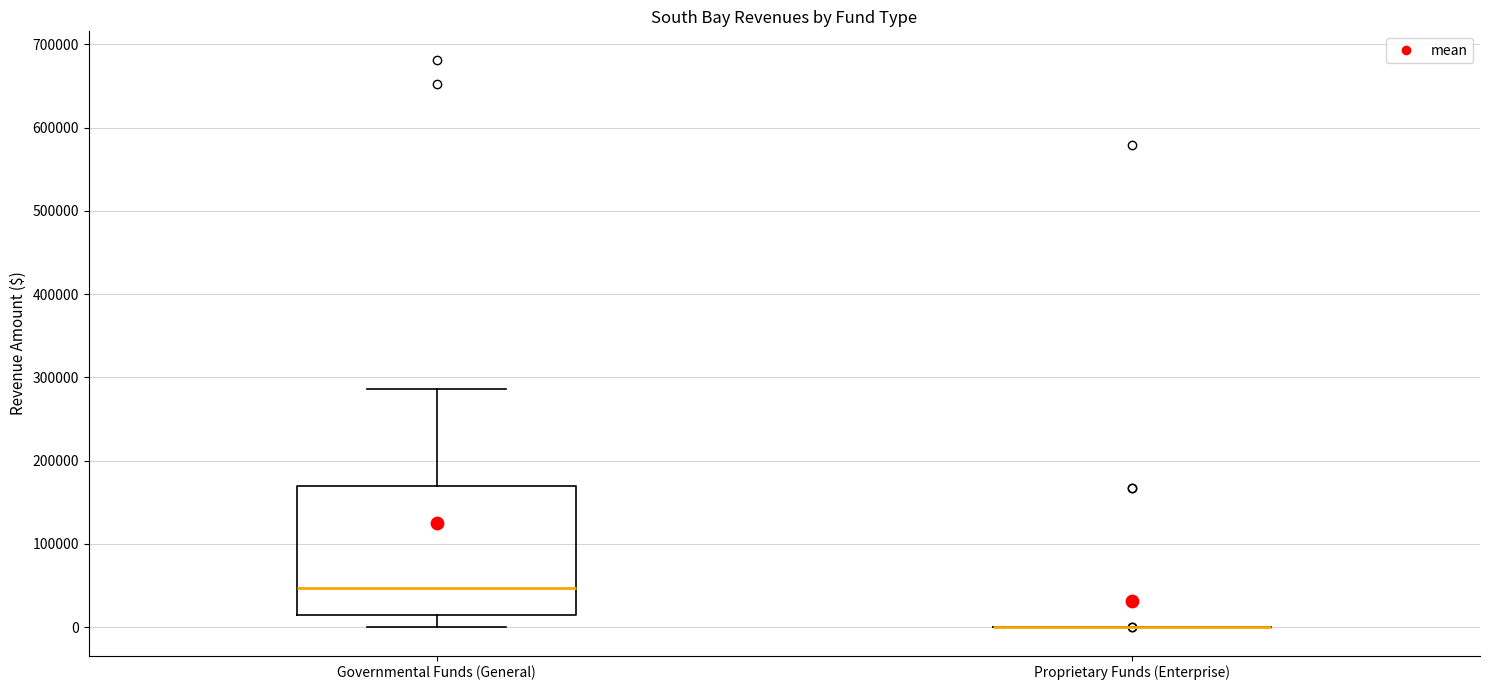

Which box is the tallest, from its lower edge to its upper edge?

Governmental Funds (General)